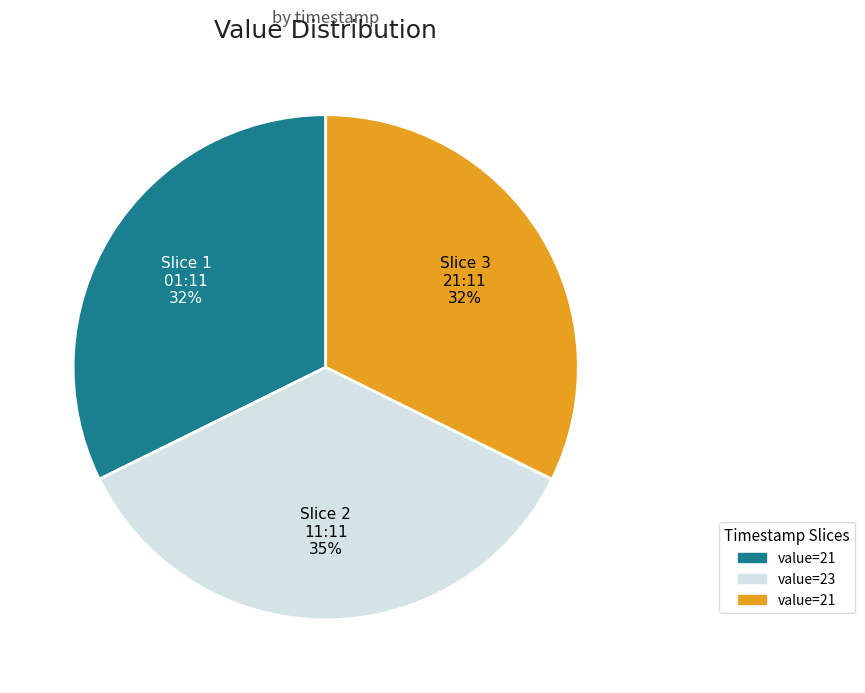

Count the number of slices in the pie.

3